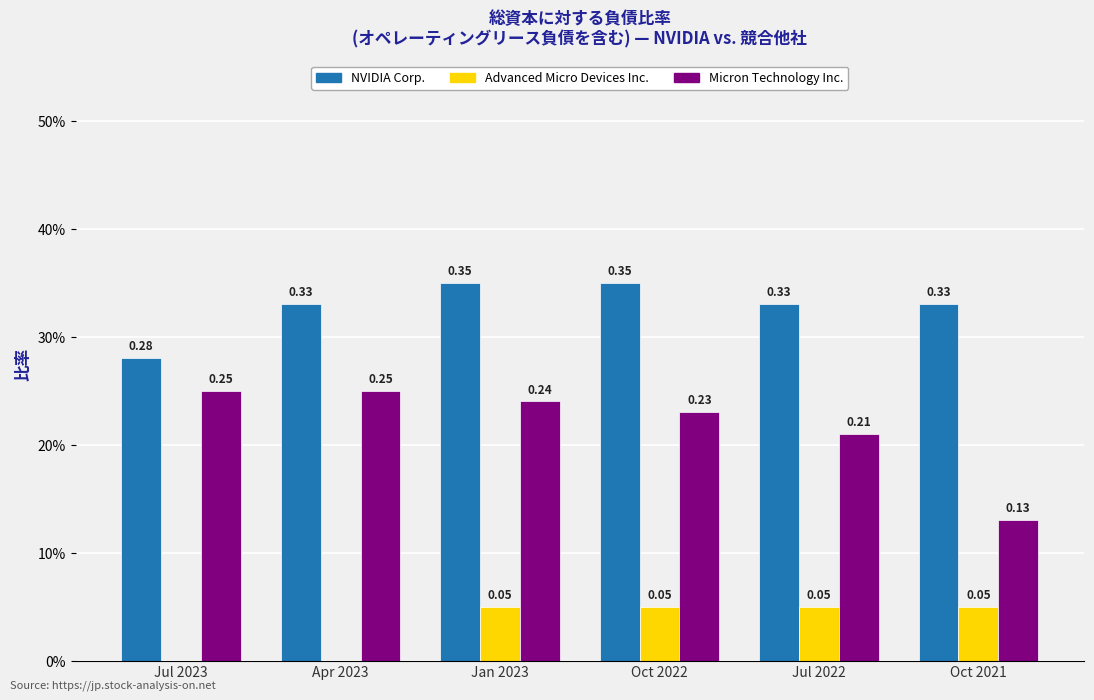

Which has a higher value, Oct 2022 or Jul 2023?

Oct 2022